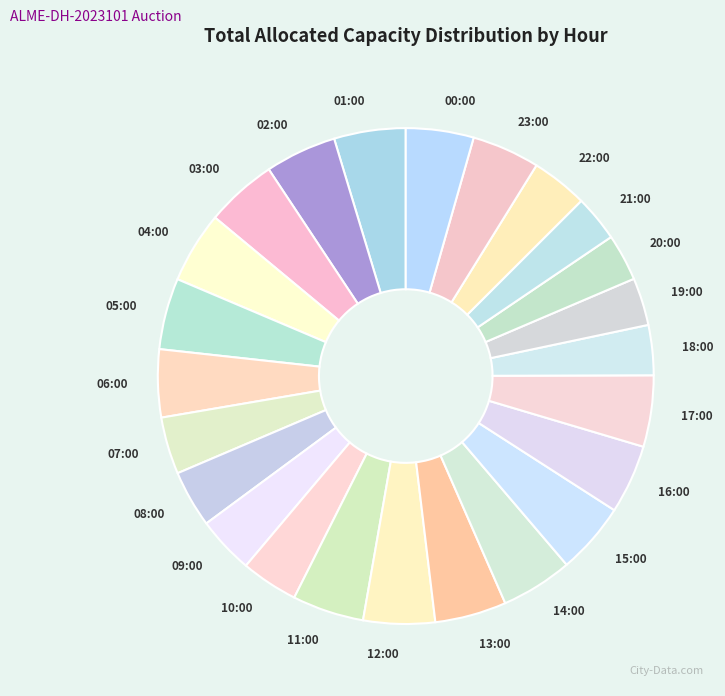

Combined, do 17:00 and 21:00 account for over 50%?

No